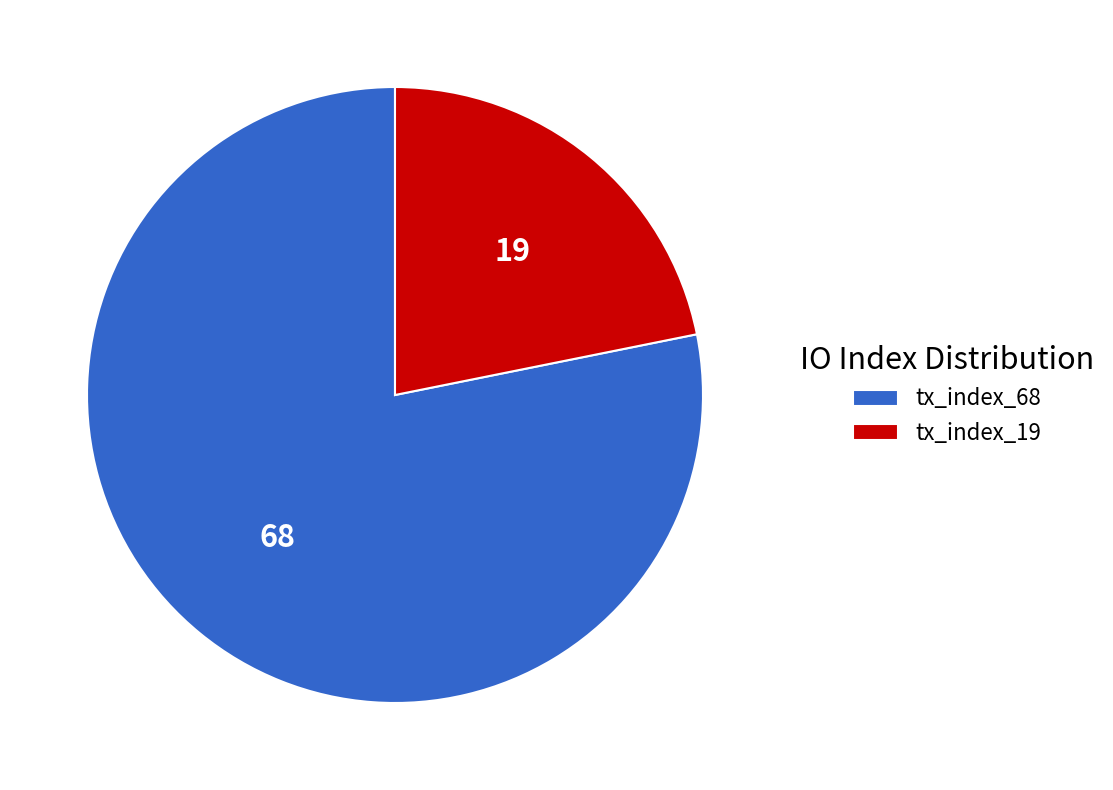

Rank the categories by value from lowest to highest.

tx_index_19, tx_index_68